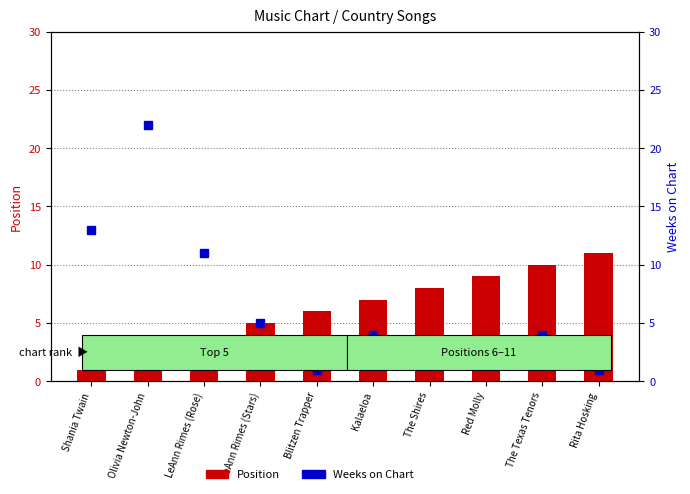

How many data points in Position are less than 7?

5